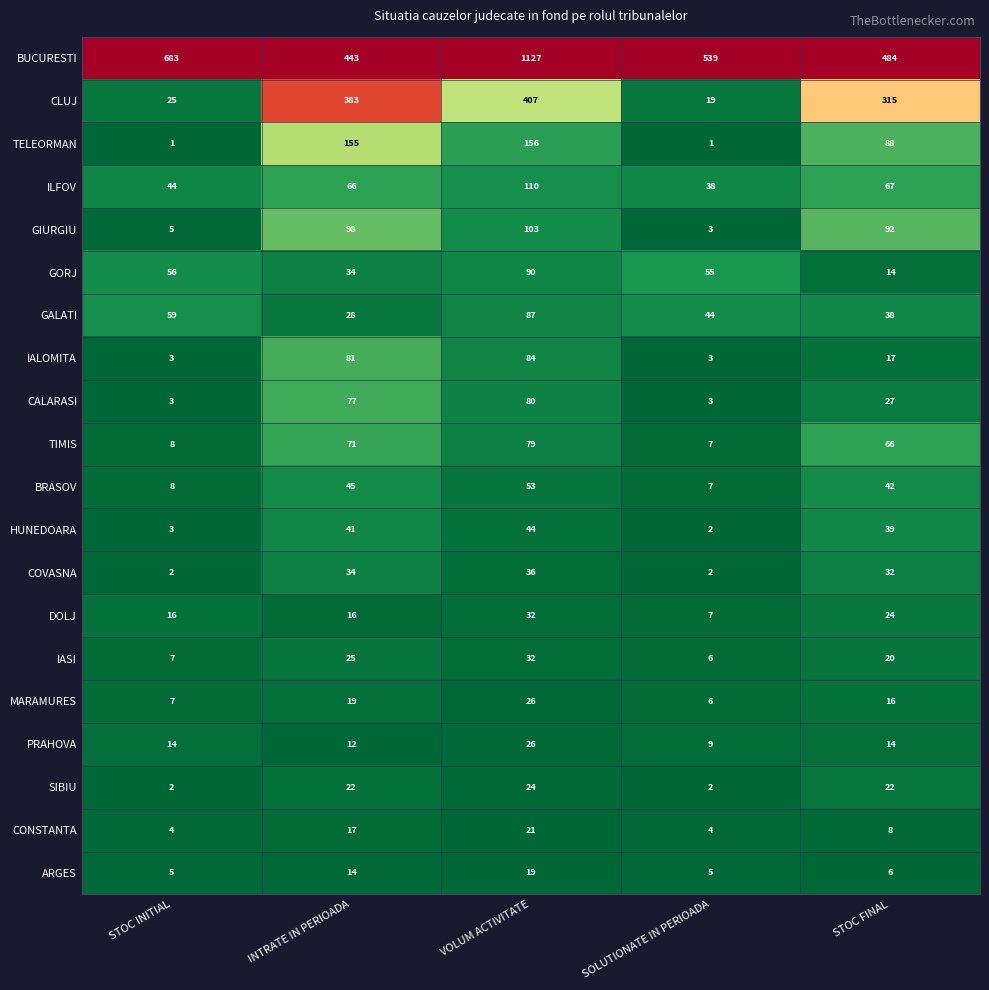

The ARGES series shows 5 at STOC INITIAL. True or false?

True